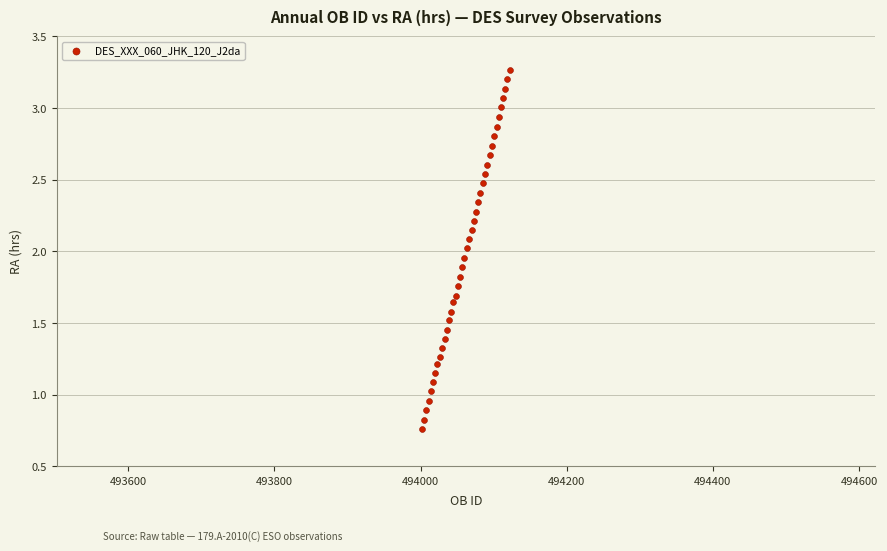

What is the range of X values (max minus min)?

120.0